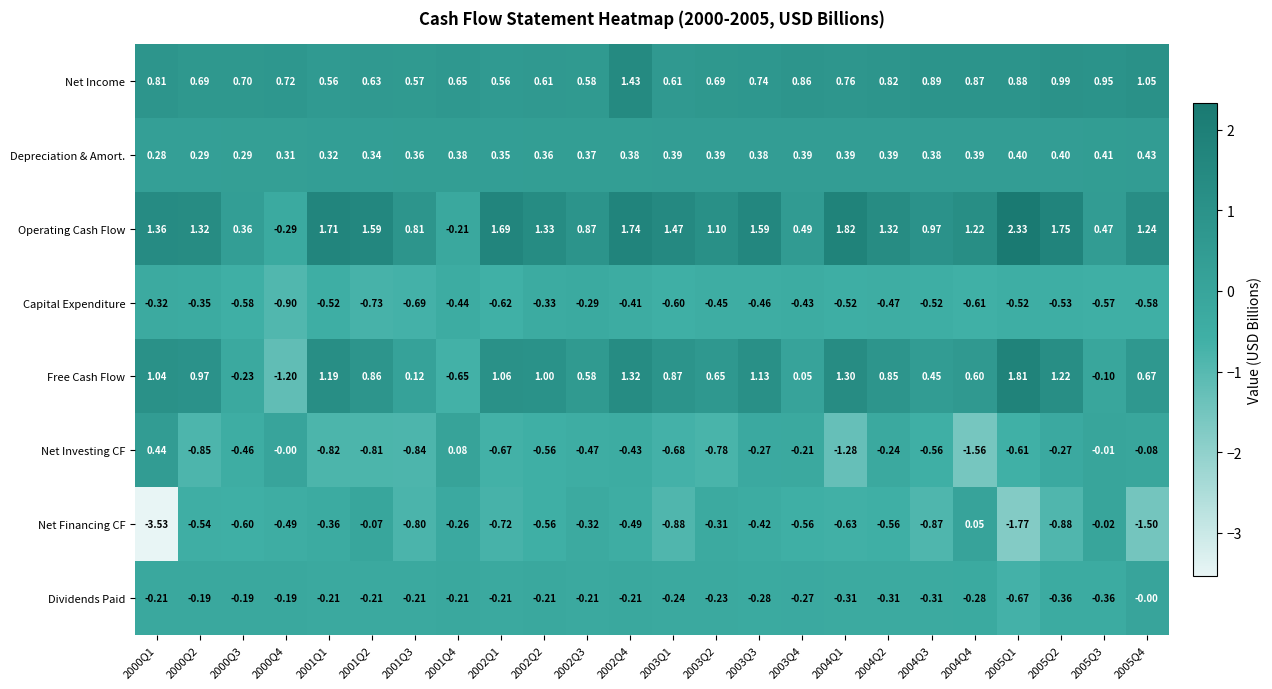

At how many categories does at least one series exceed -2?

24